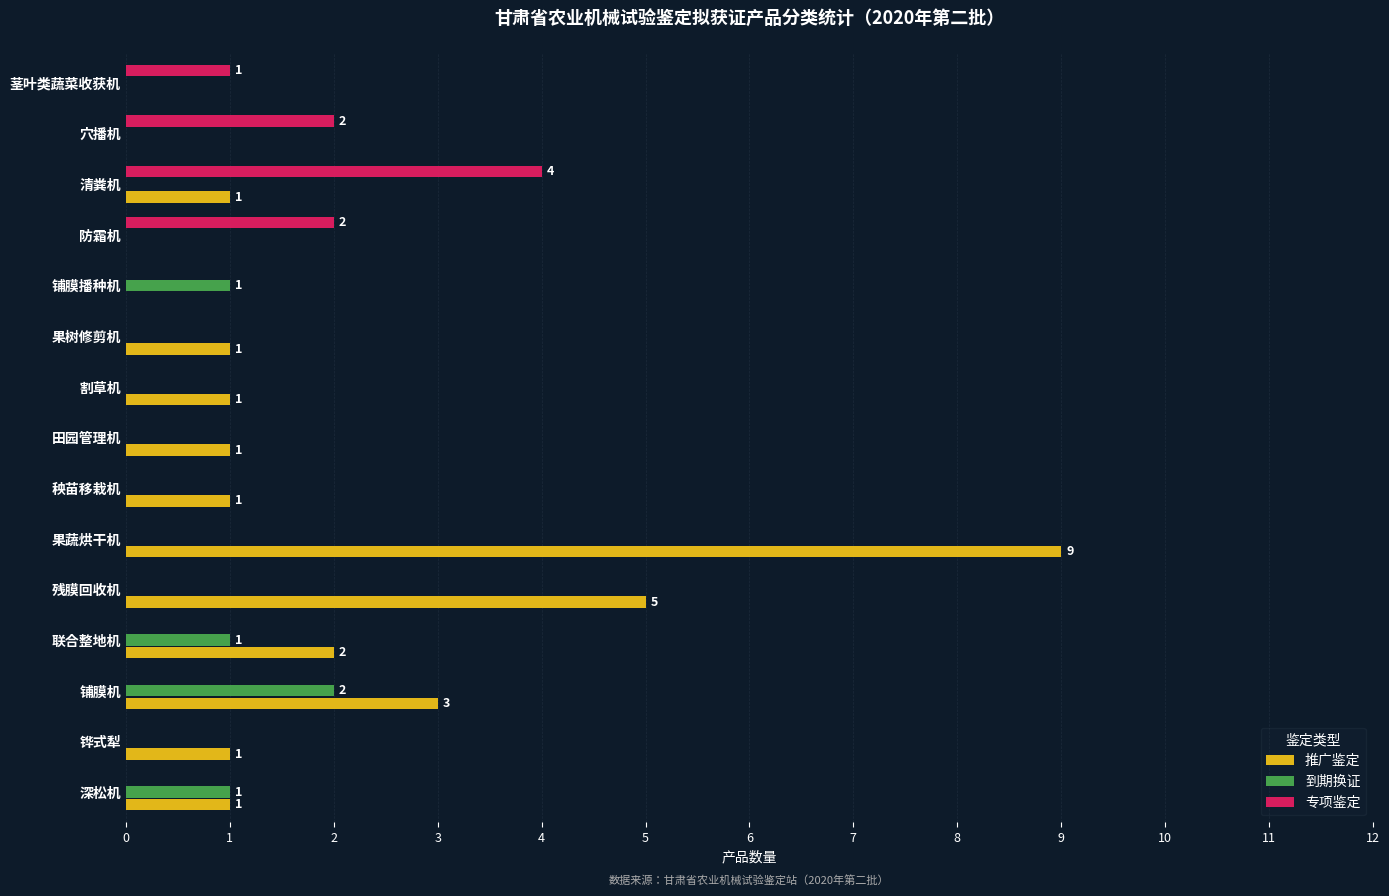

What are all the series names shown in the legend?

推广鉴定, 到期换证, 专项鉴定